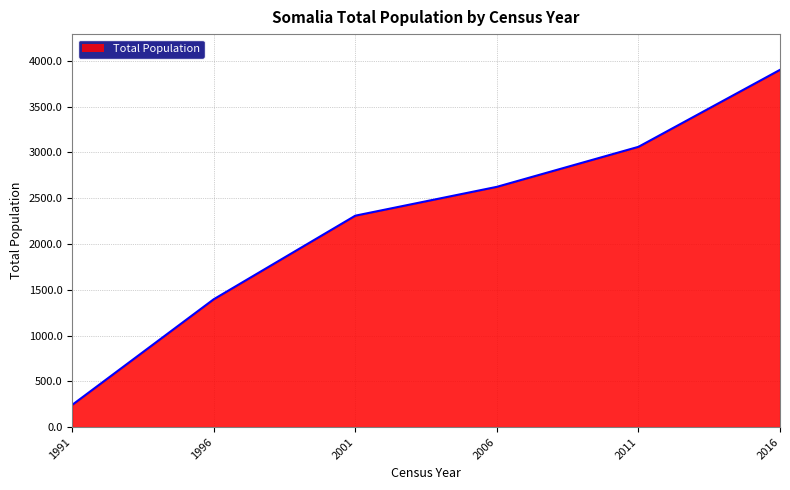

Where is the data nearest to the value 2072?

2001